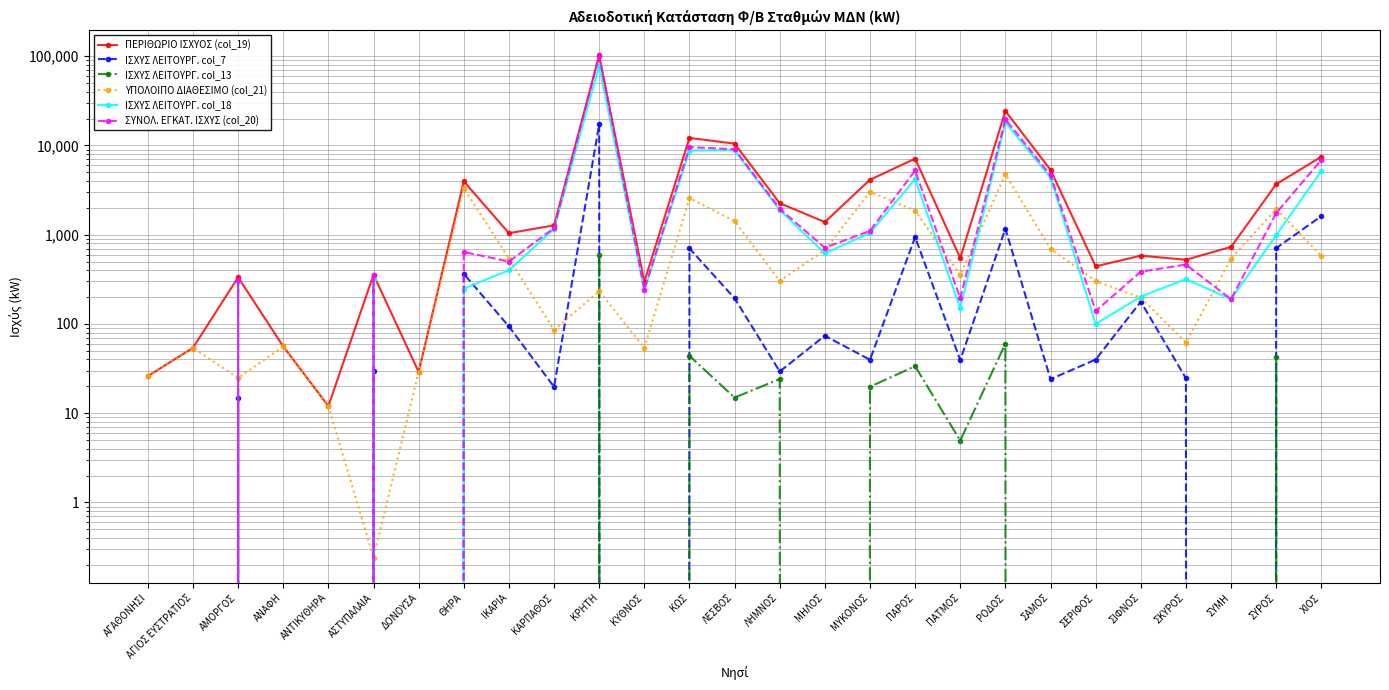

What position from the right is ΛΕΣΒΟΣ?

14